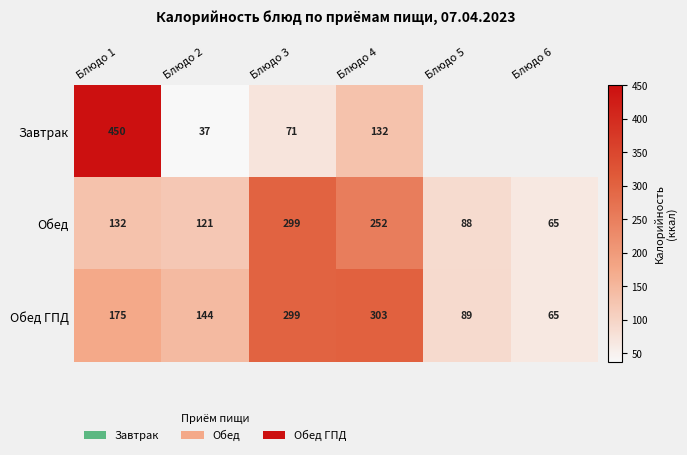

What is the minimum value shown in the chart?

37.0